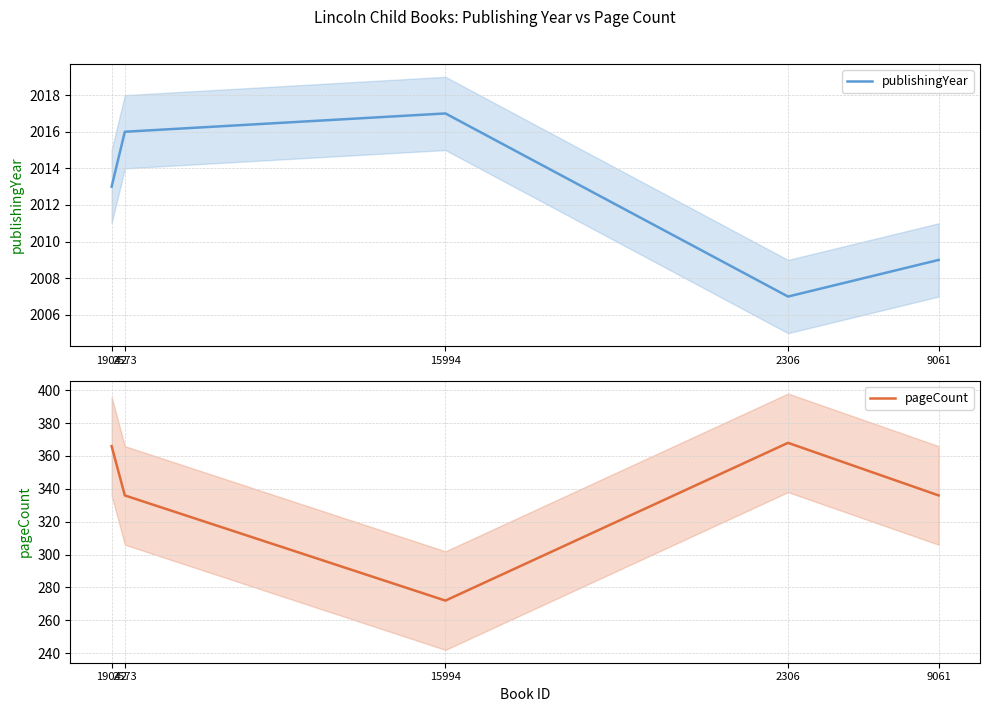

Reading left to right, transcribe all the data shown in this chart.

publishingYear: 19042=2013	2573=2016	15994=2017	2306=2007	9061=2009
pageCount: 19042=366	2573=336	15994=272	2306=368	9061=336